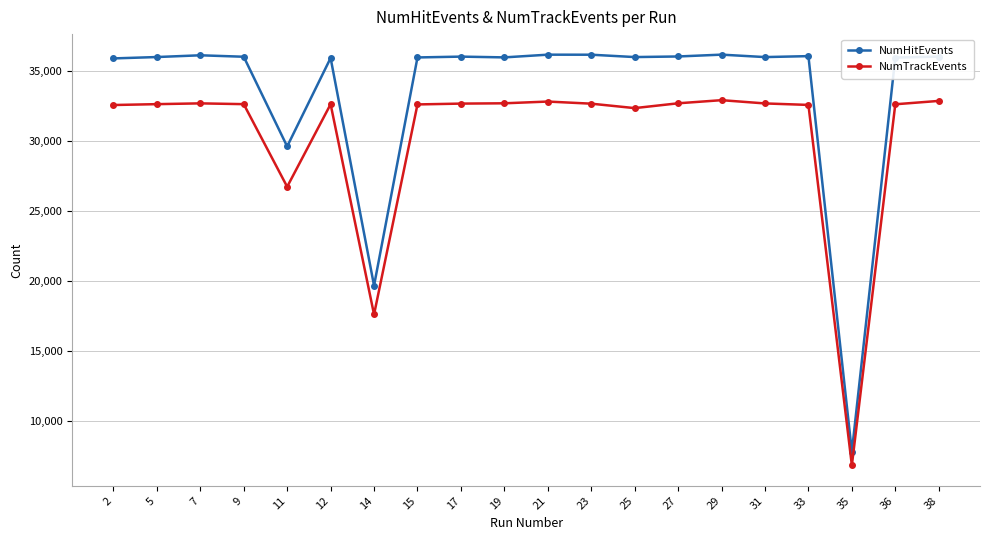

Which series has the largest total across all categories?

NumHitEvents